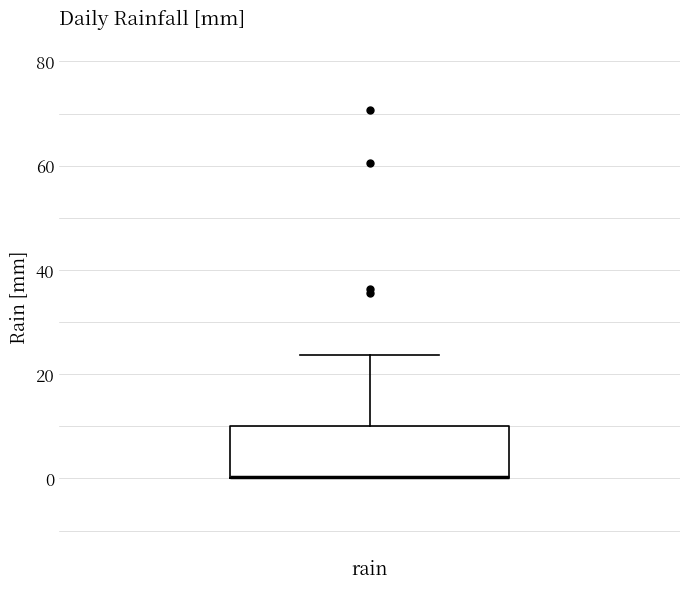

Where is the lower edge of the box for rain on the y-axis? The values are not printed on the chart, so give them approximately, as read against the axis.

0